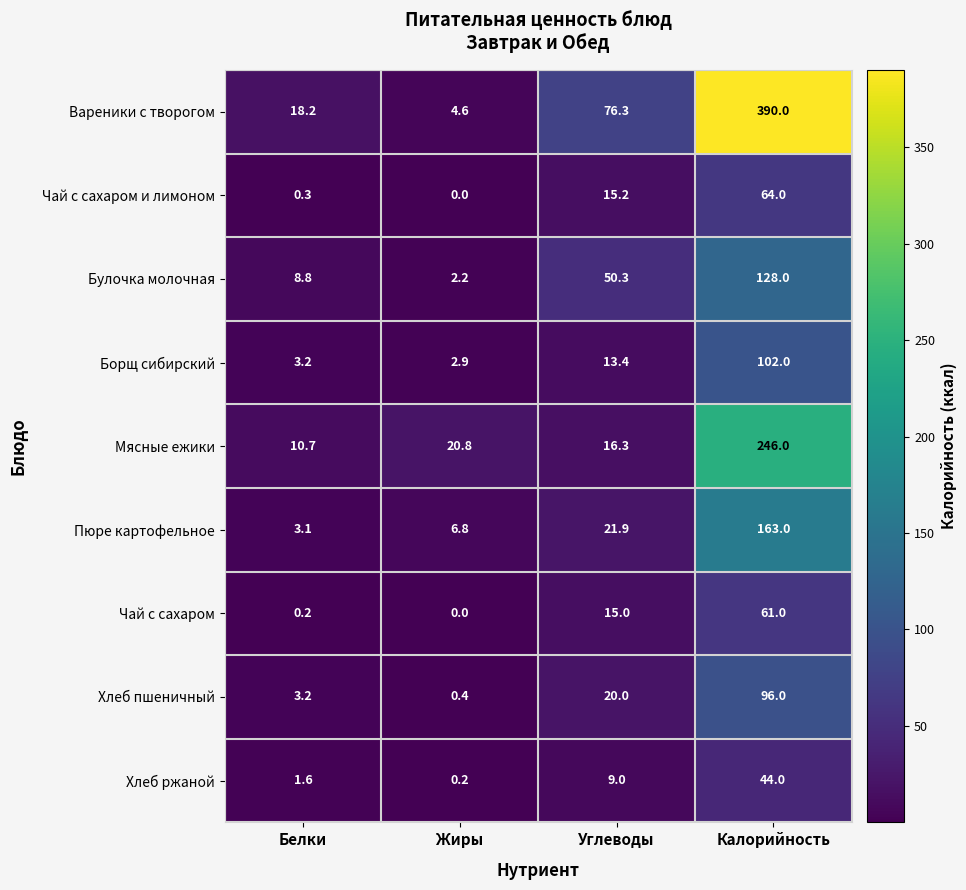

Count the number of data series in this chart.

9